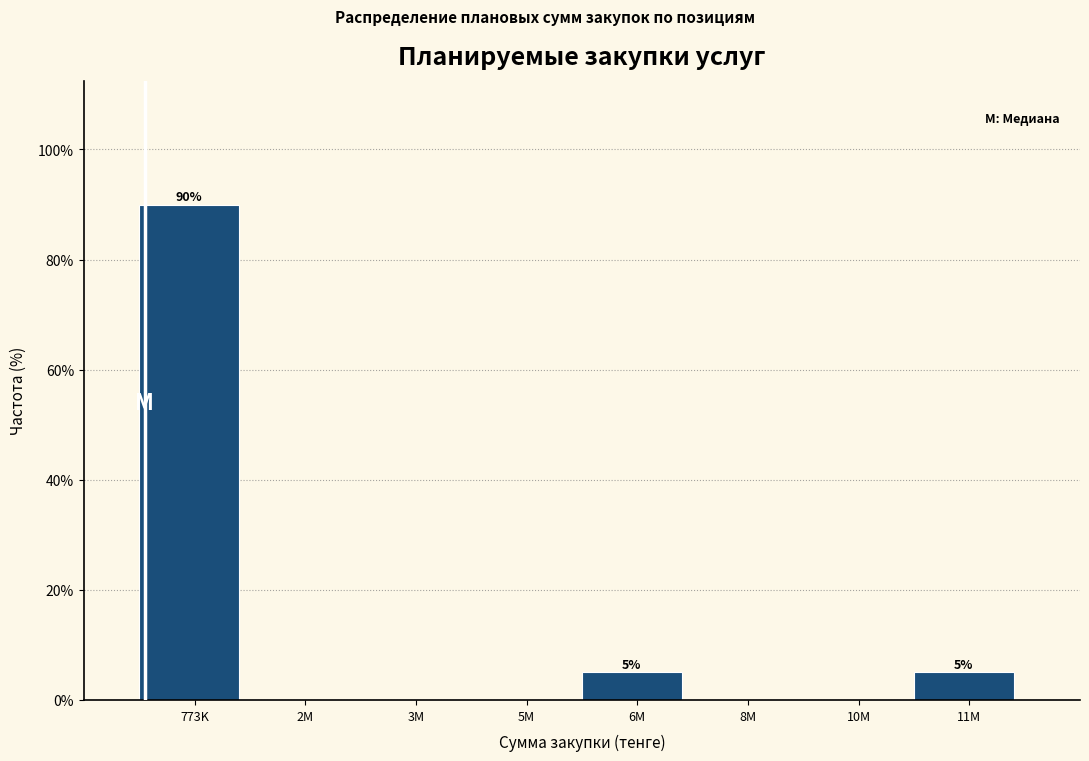

Reading right to left, transcribe all the data shown in this chart.

11M=5	10M=0	8M=0	6M=5	5M=0	3M=0	2M=0	773K=90